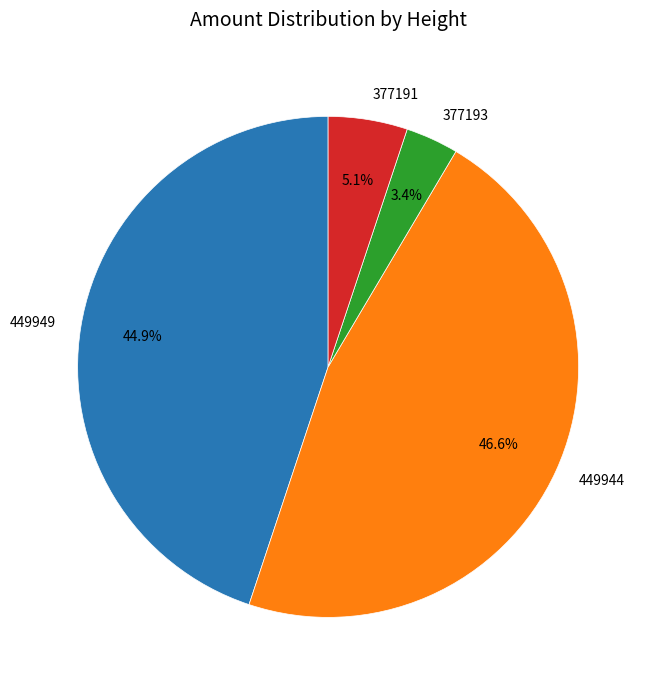

To the nearest percent, what is the average slice percentage?

25%